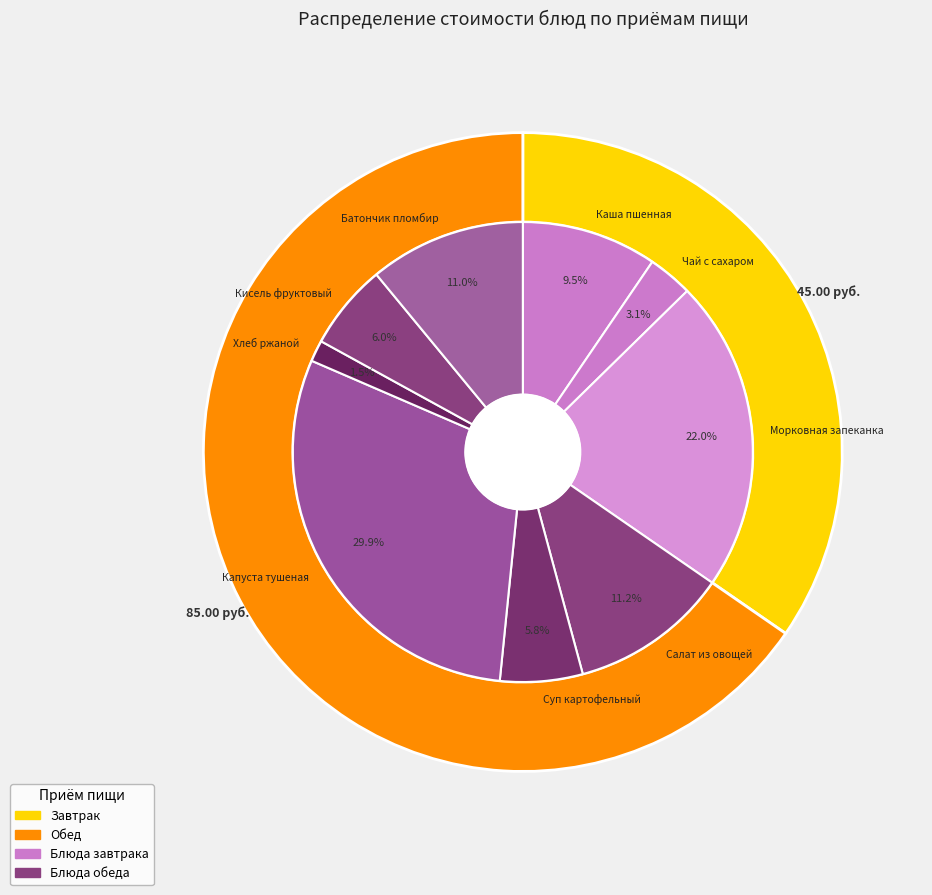

Count the number of slices in the pie.

9